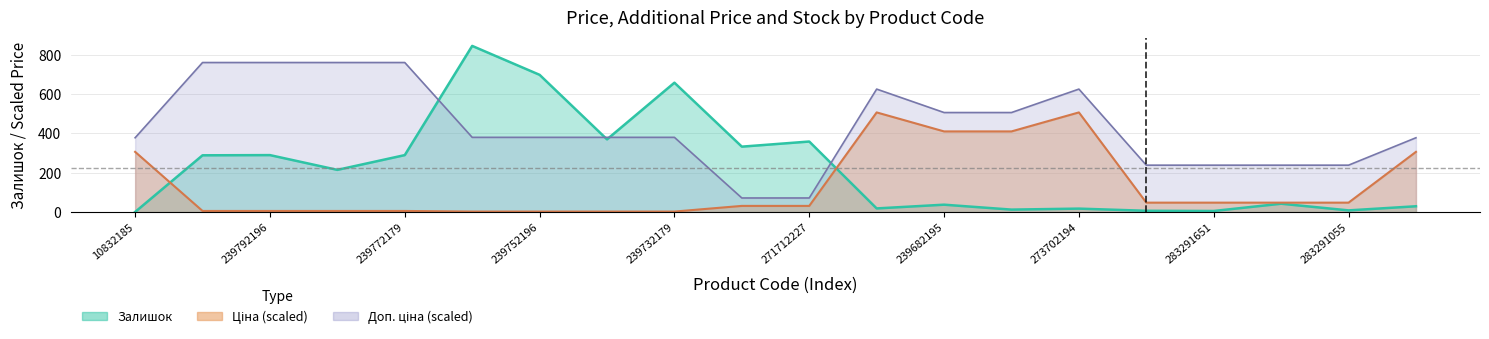

Reading left to right, transcribe all the data shown in this chart.

Ціна: 10832185=306.5	239792197=6.2	239792196=6.2	239772195=6.2	239772179=6.2	239752197=3.1	239752196=3.1	239732195=3.1	239732179=3.1	271712228=31.9	271712227=31.9	273702193=507.0	239682195=410.4	239682179=410.4	273702194=507.0	283291856=48.4	283291651=48.4	283291650=48.4	283291055=48.4	283291052=306.5
Доп. ціна: 10832185=378.2	239792197=760.5	239792196=760.5	239772195=760.5	239772179=760.5	239752197=380.2	239752196=380.2	239732195=380.2	239732179=380.2	271712228=72.1	271712227=72.1	273702193=625.5	239682195=506.3	239682179=506.3	273702194=625.5	283291856=238.9	283291651=238.9	283291650=238.9	283291055=238.9	283291052=378.2
Залишок: 10832185=1.0	239792197=289.0	239792196=290.0	239772195=215.0	239772179=290.0	239752197=845.0	239752196=698.0	239732195=370.0	239732179=658.0	271712228=333.0	271712227=359.0	273702193=19.0	239682195=38.0	239682179=13.0	273702194=18.0	283291856=7.0	283291651=6.0	283291650=43.0	283291055=9.0	283291052=30.0